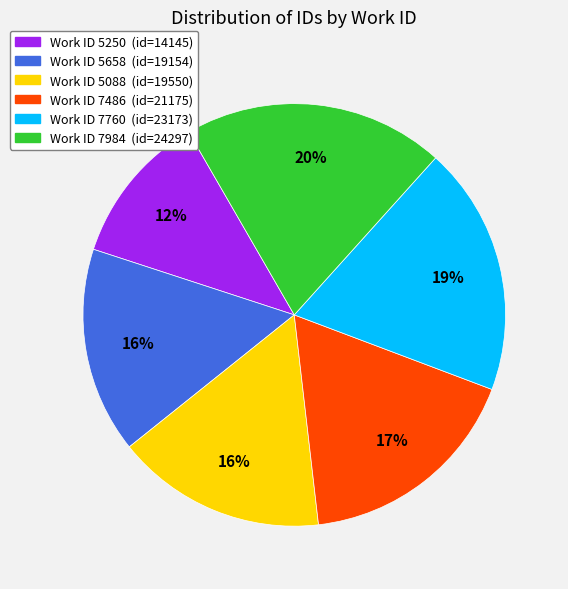

Is there any slice that represents more than half of the pie?

No